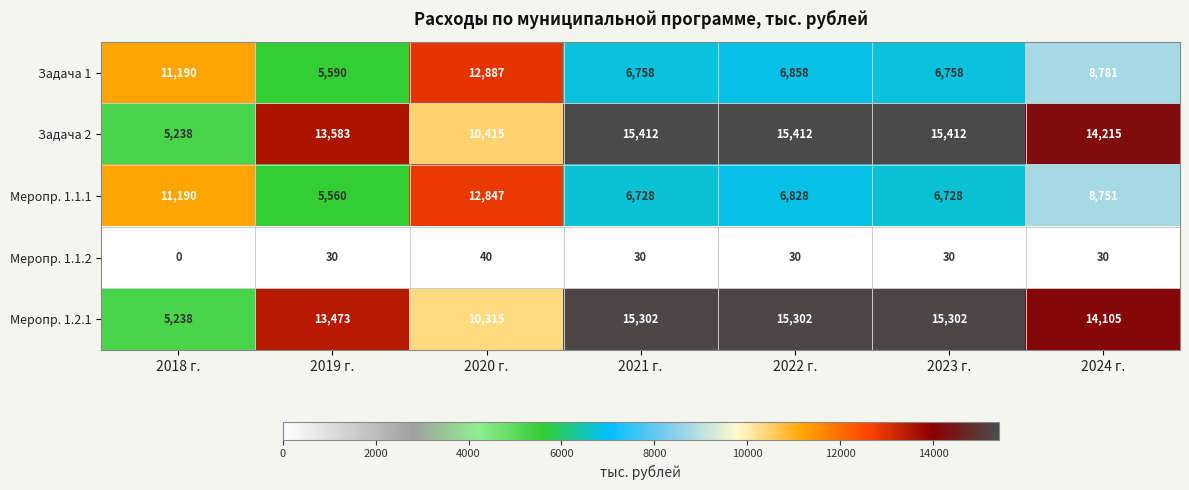

Which category has the lowest value across all series?

2018 г.